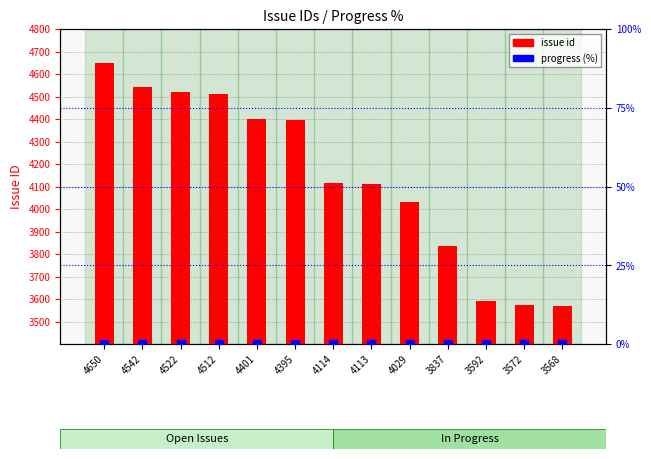

Which series contains the highest Y value?

issue id